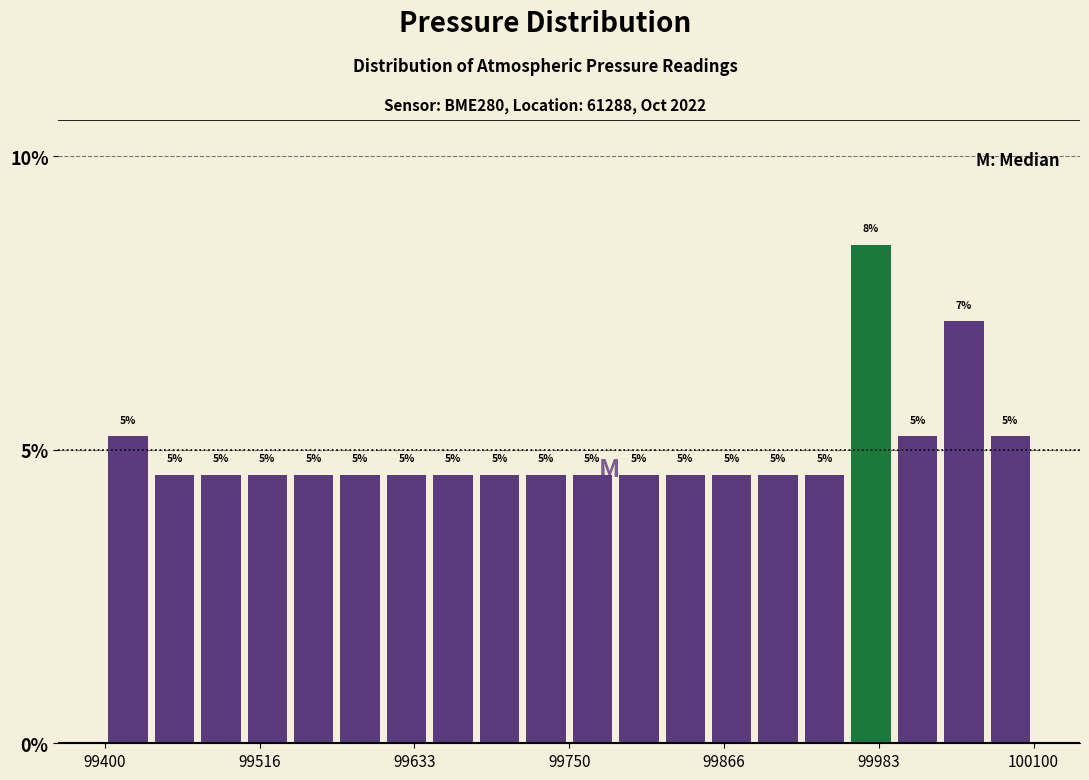

Read against the x-axis, roughly where is the centre of the tallest bar?

99980